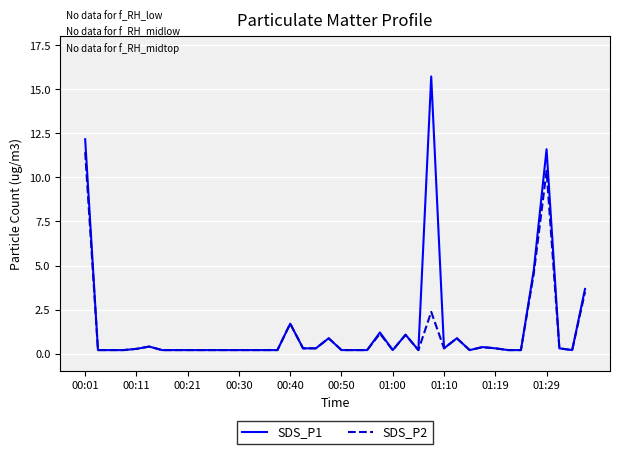

Does the chart display data point markers on the line(s)?

No